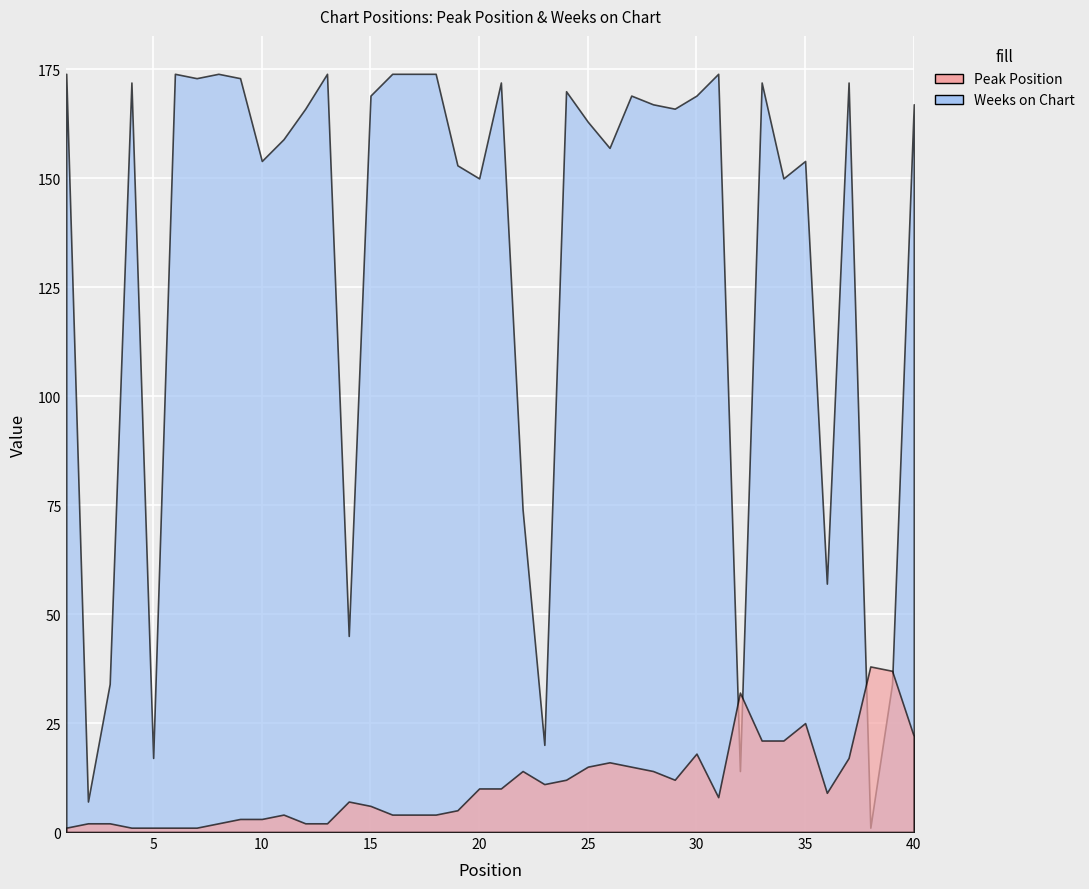

Which series has the largest range (max minus min)?

Weeks on Chart